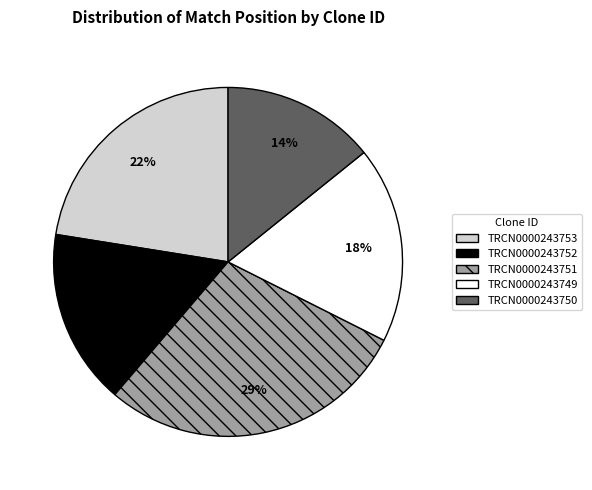

Which has a higher value, TRCN0000243750 or TRCN0000243752?

TRCN0000243752